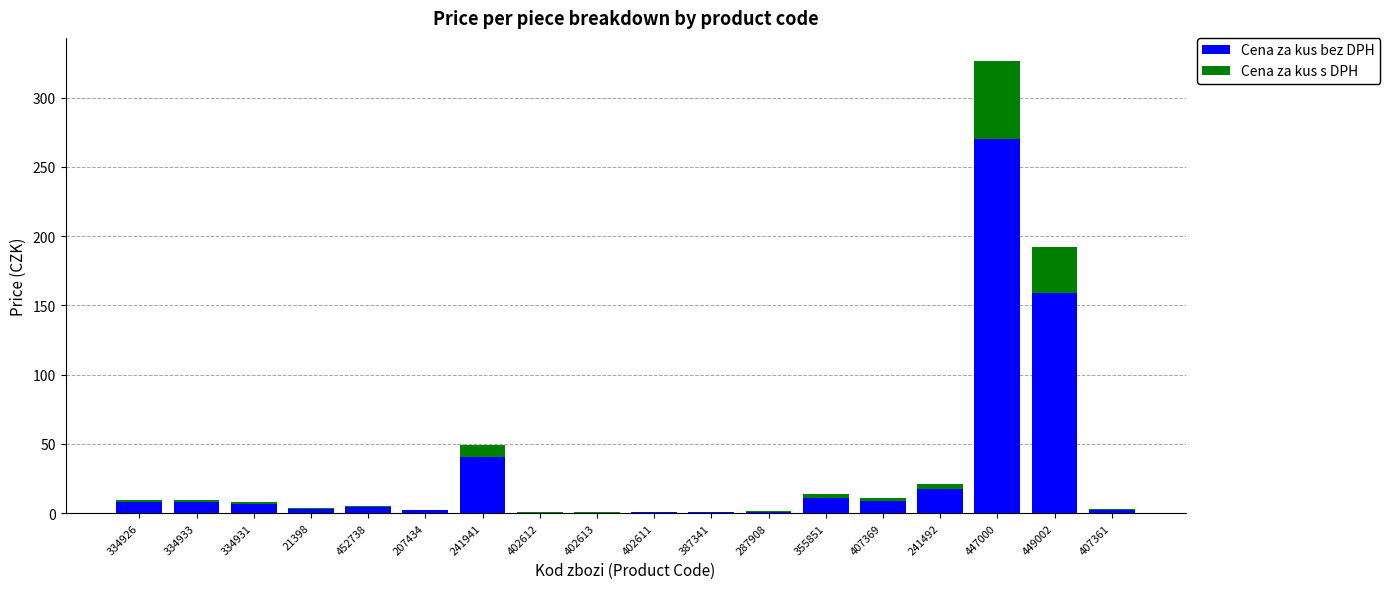

The Cena za kus bez DPH series shows 2.2 at 207434. True or false?

True